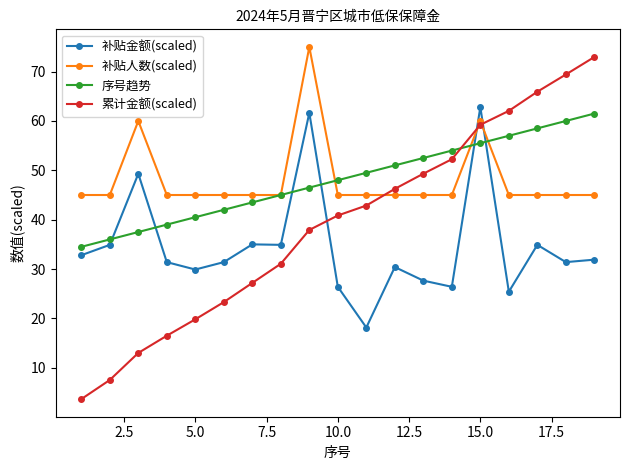

What is the difference between the second highest and minimum values in the 补贴人数(scaled) series?

15.0